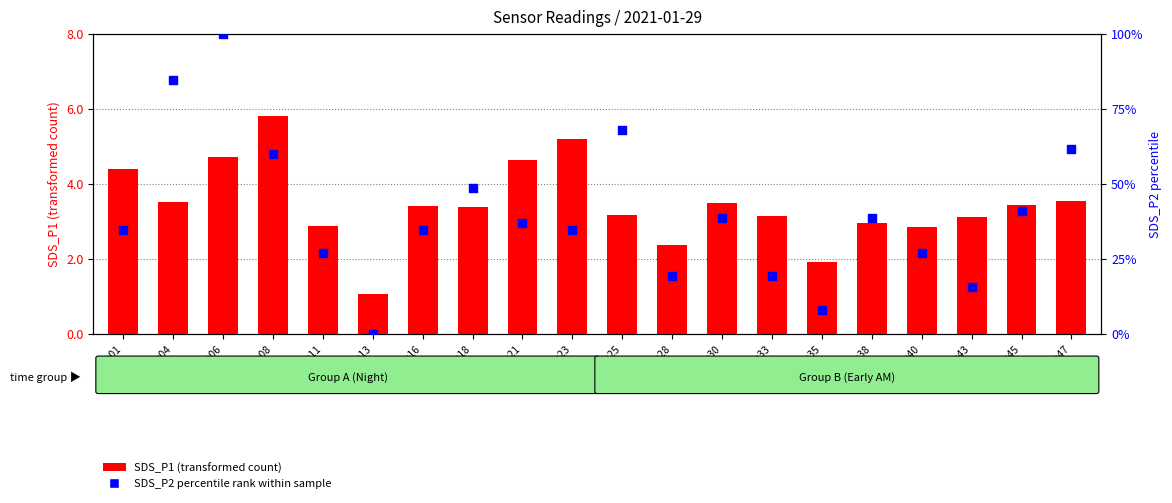

At which category is the sum across all series the highest?

00:06